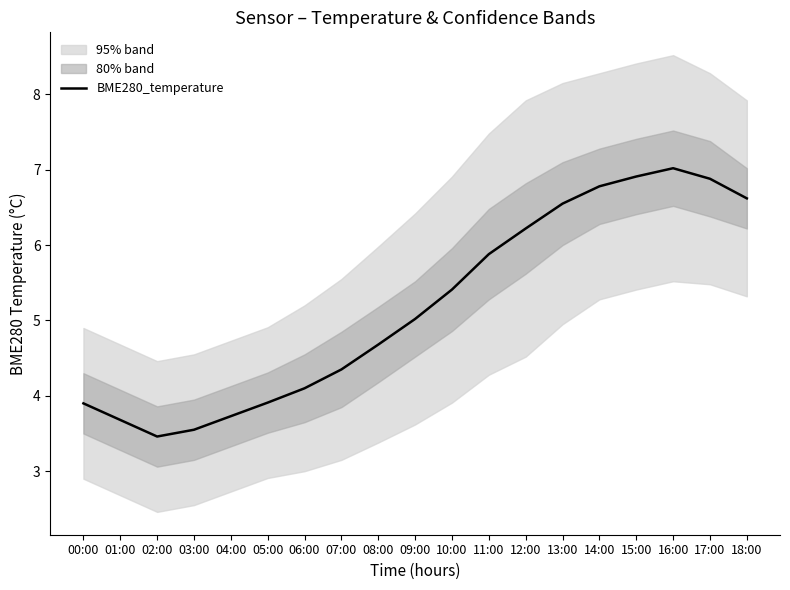

How many interior local valleys (lower than both neighbors) does the data have?

1